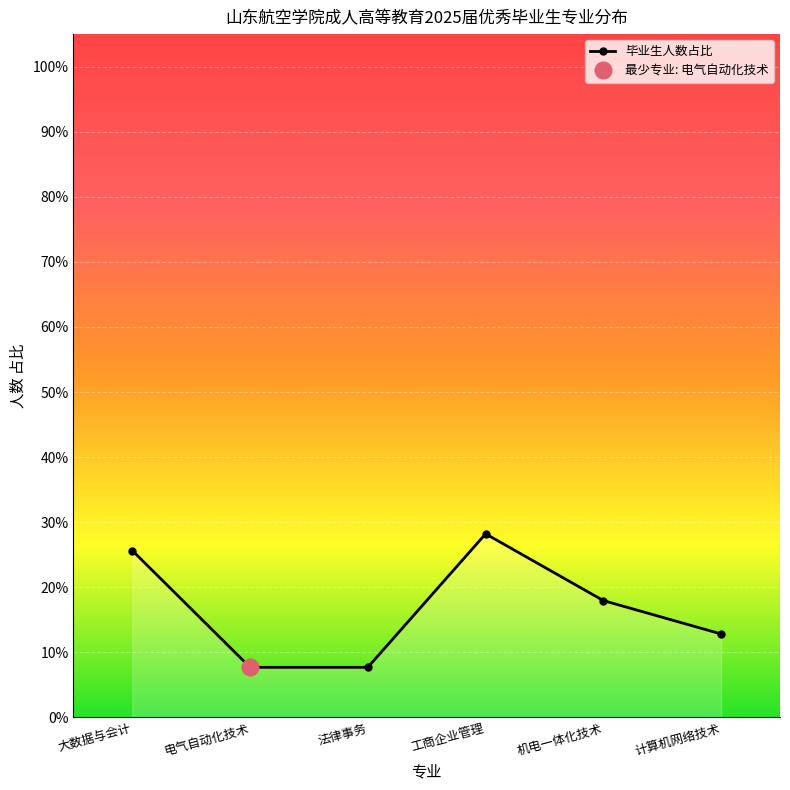

What is the difference between the values at 电气自动化技术 and 工商企业管理?

20.5